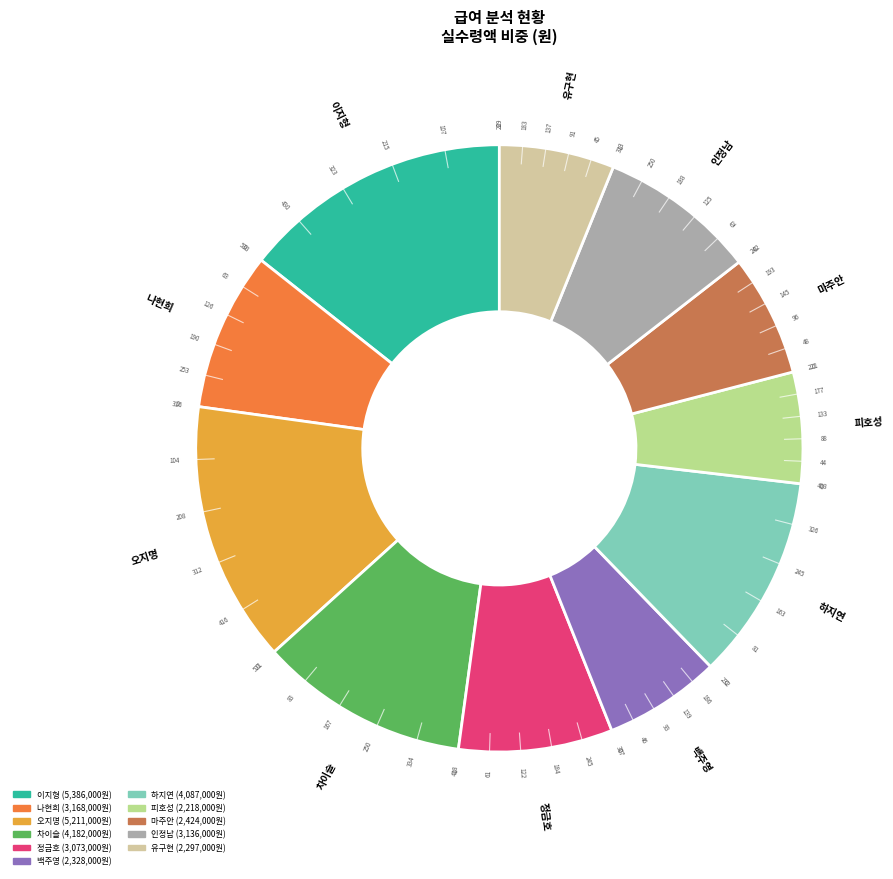

True or false: 피호성 accounts for 15% of the total.

False